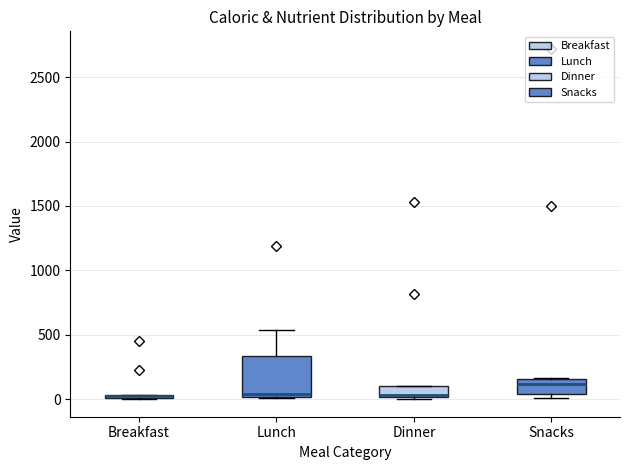

Comparing the boxes themselves (not the whiskers), which one is the tallest?

Lunch